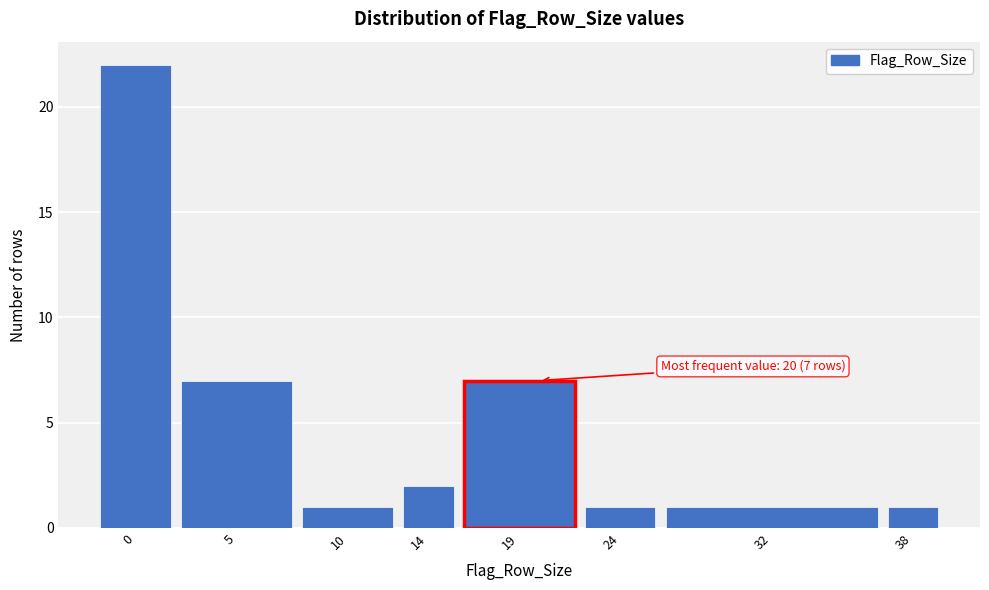

Reading right to left, extract all data points from this chart.

38=1	32=1	24=1	19=7	14=2	10=1	5=7	0=22